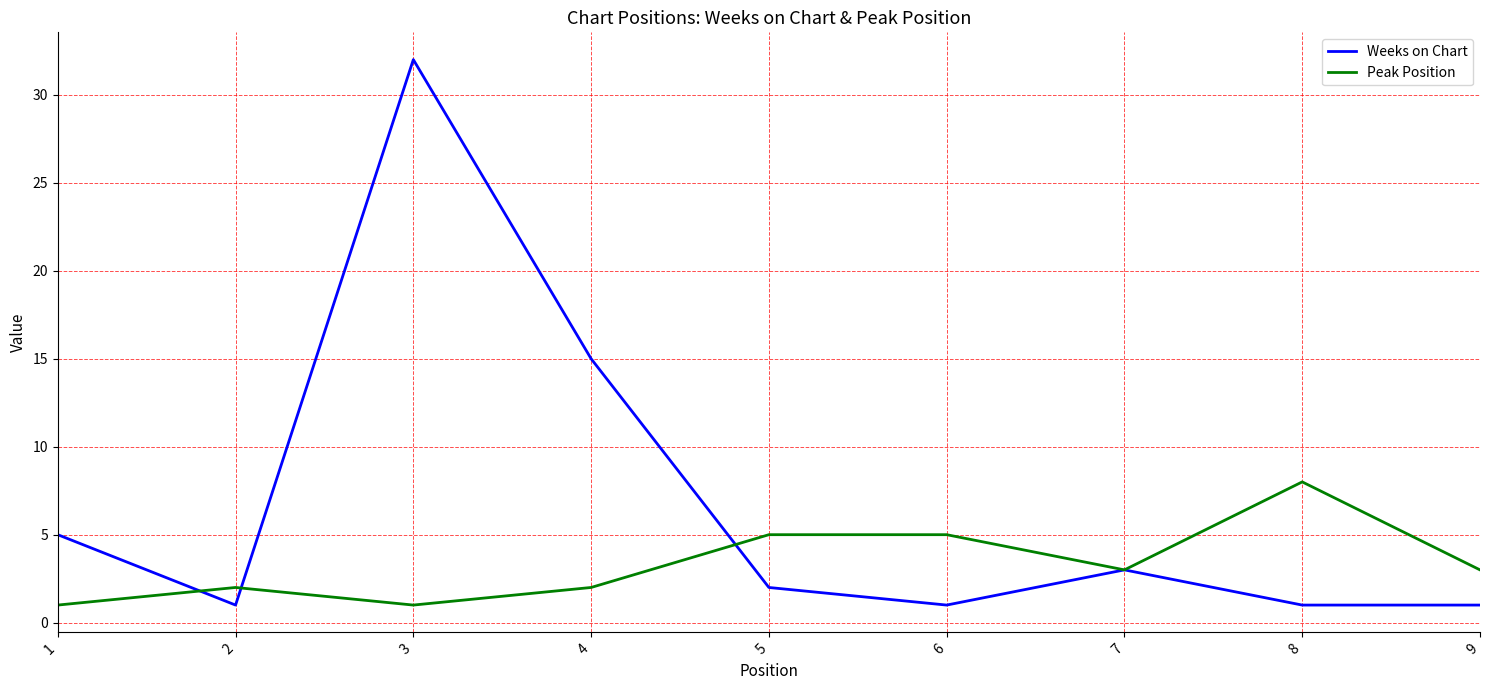

Count the number of categories in the chart.

9